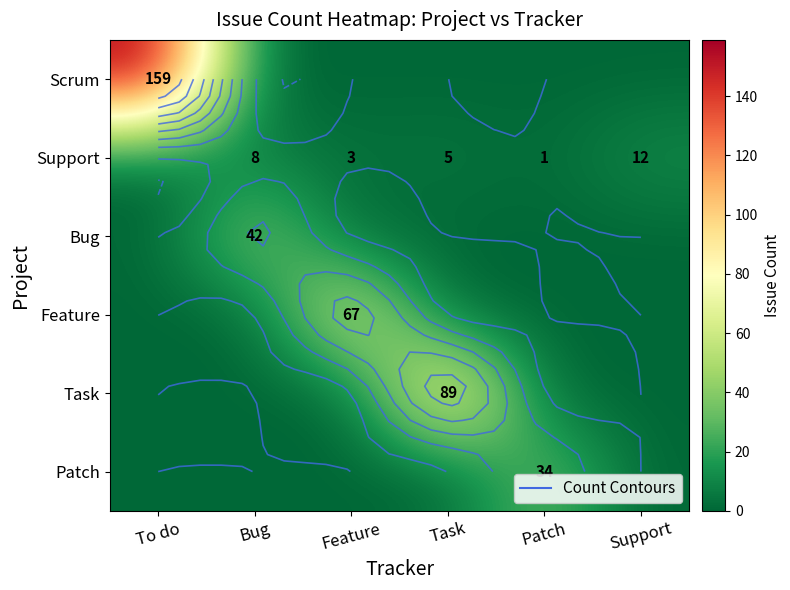

Rank the series at Bug from highest to lowest value.

Bug, Support, Scrum, Feature, Task, Patch